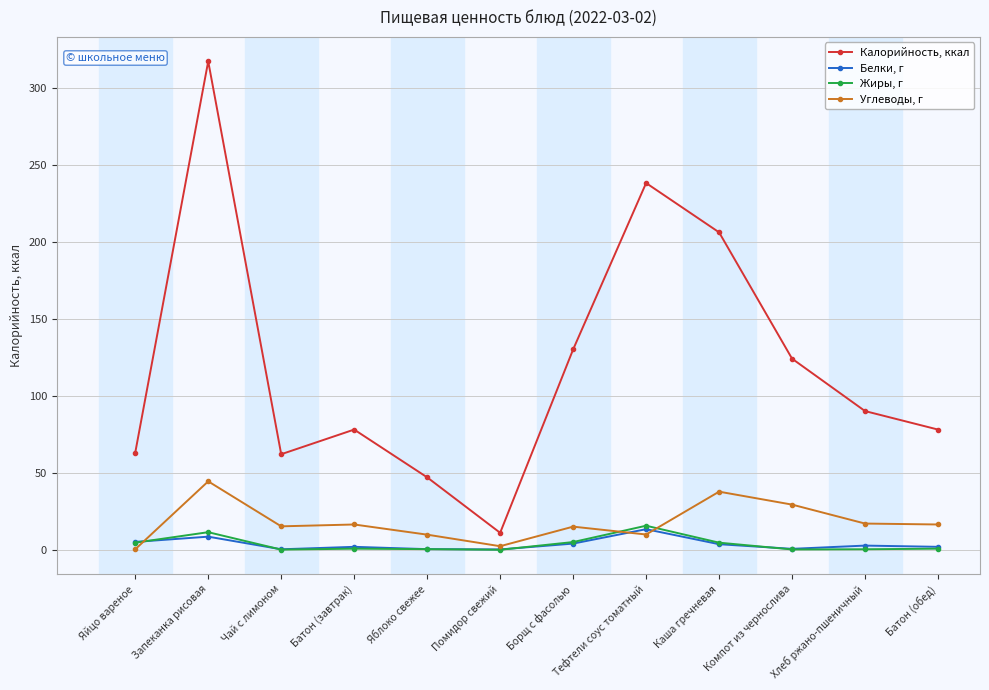

True or false: Углеводы, г and Жиры, г intersect in this chart.

True